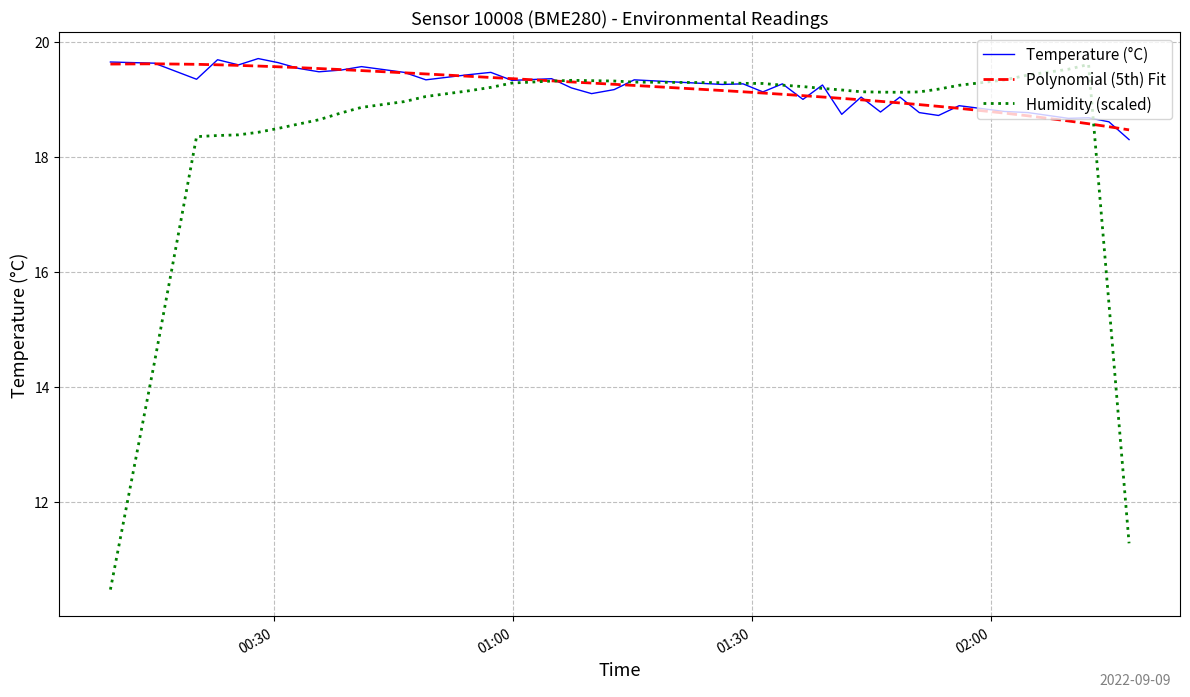

Which series has the largest range (max minus min)?

Humidity (scaled)